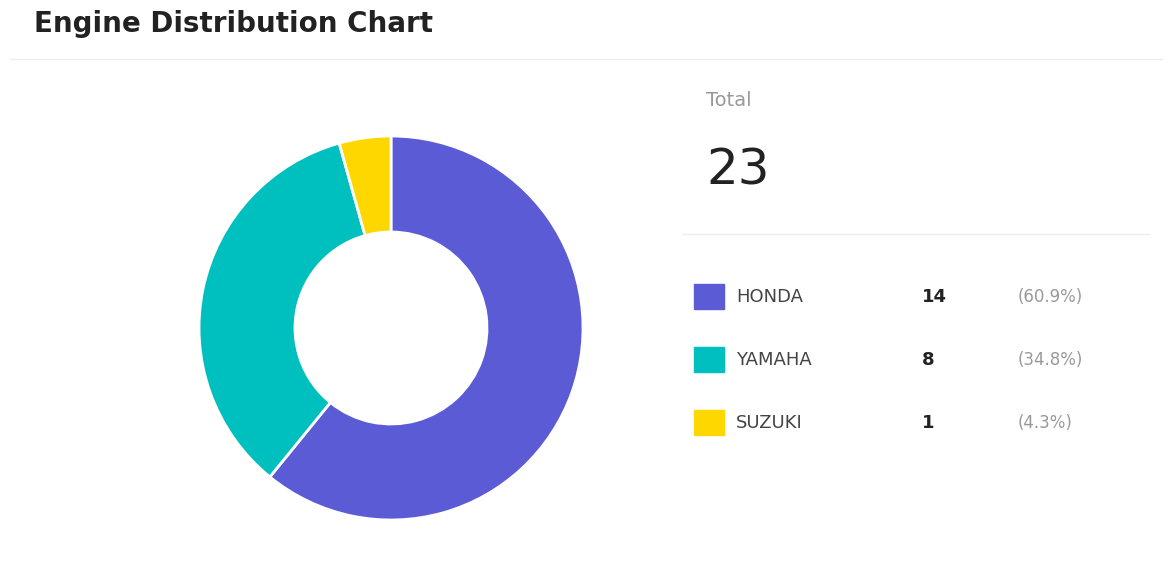

Is there any slice that represents more than half of the pie?

Yes